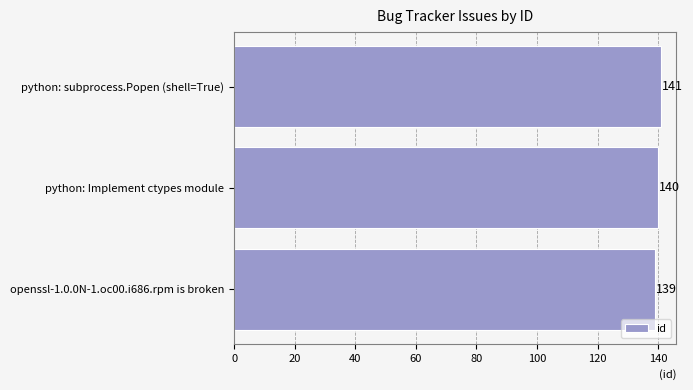

How many distinct data groups are displayed?

1